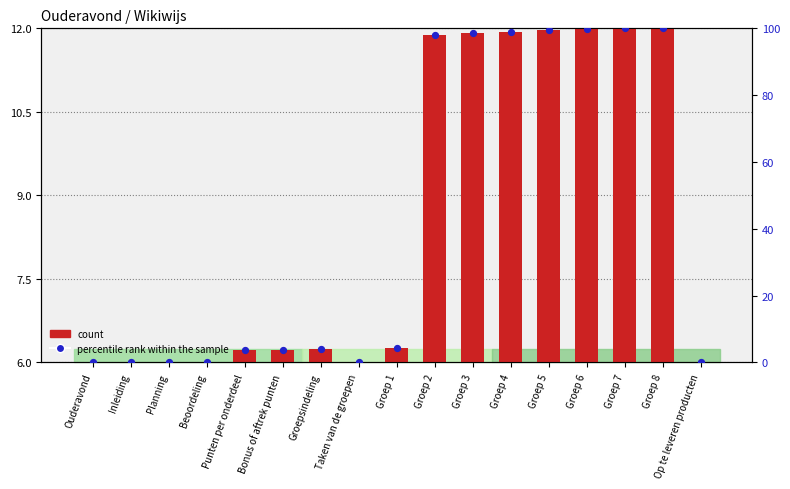

Which series contains the highest Y value?

percentile rank within the sample